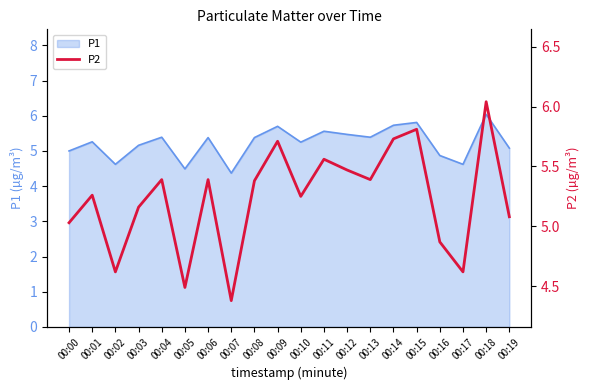

Rank the categories by value from lowest to highest.

00:07, 00:05, 00:02, 00:17, 00:16, 00:00, 00:19, 00:03, 00:10, 00:01, 00:08, 00:04, 00:06, 00:13, 00:12, 00:11, 00:09, 00:14, 00:15, 00:18